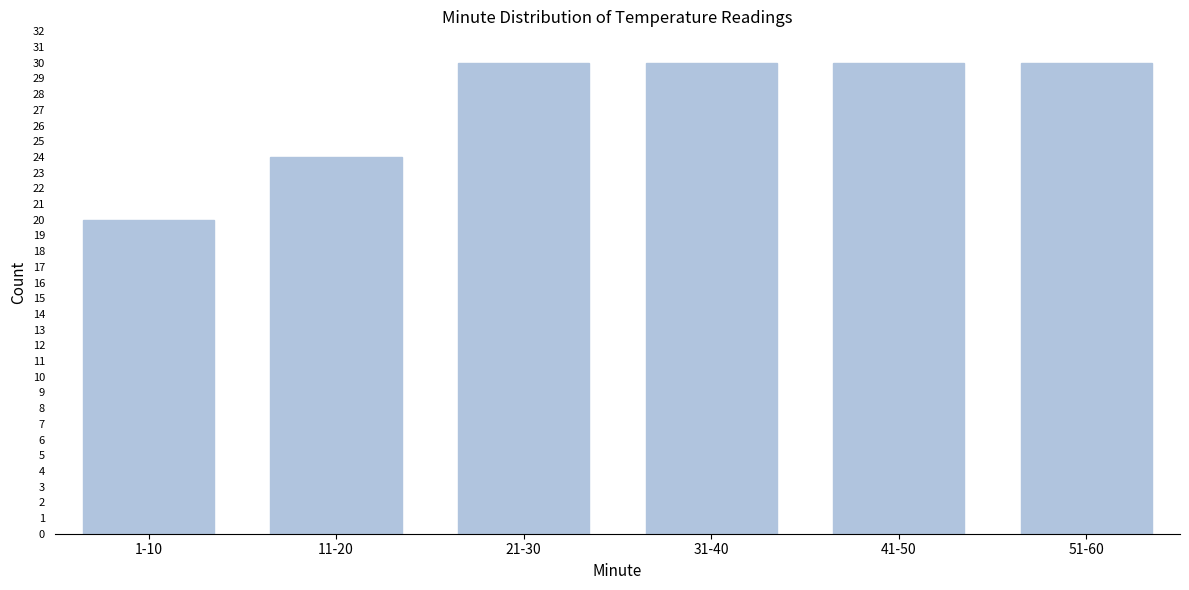

Reading left to right, what are all the values shown in this chart?

20	24	30	30	30	30